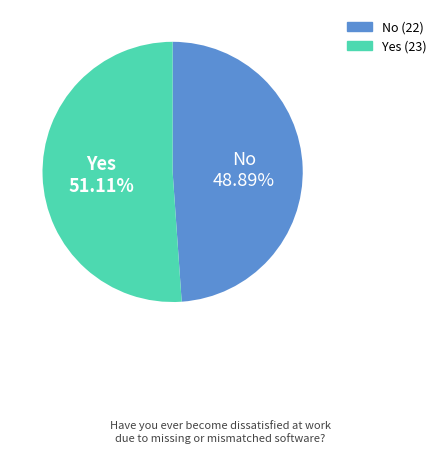

Does any single category account for the majority?

Yes